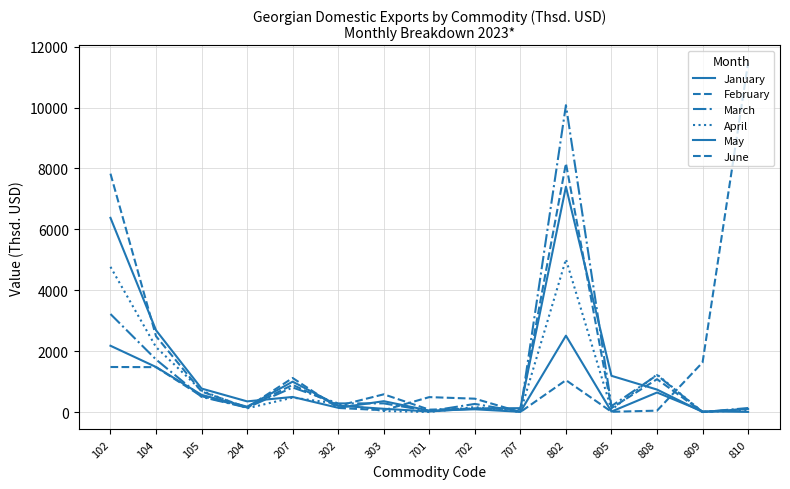

How many lines are shown in the chart?

6